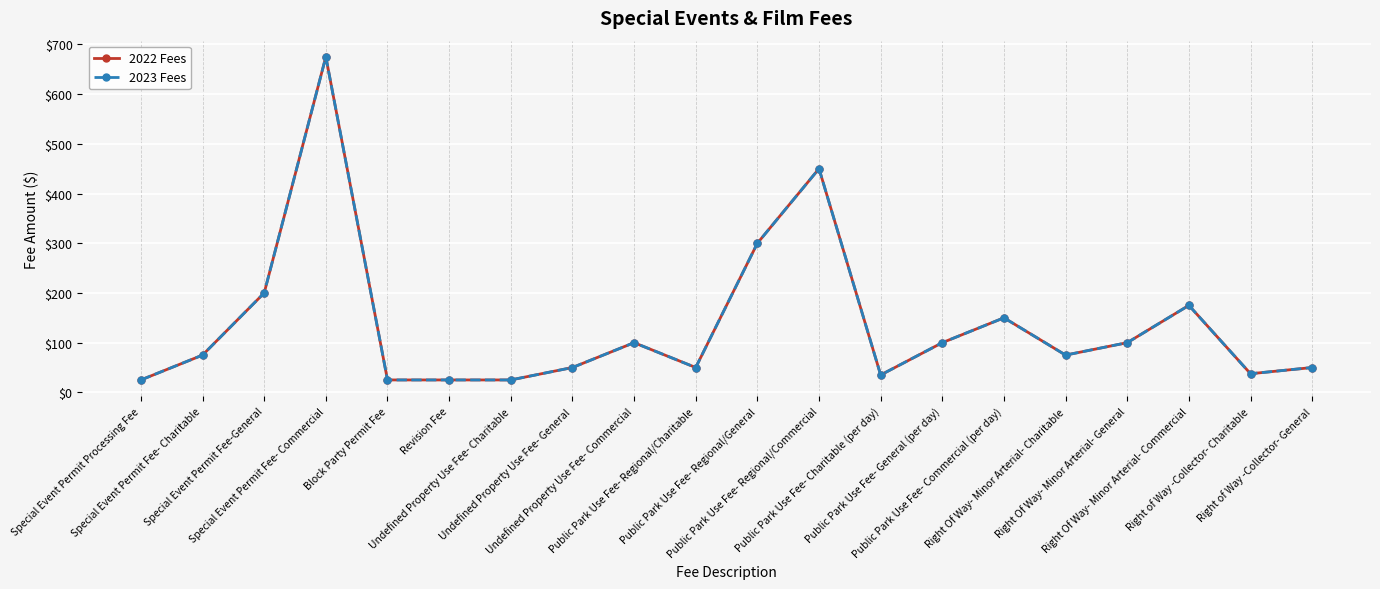

What value does the 2022 Fees series have at Special Event Permit Fee-General?

200.0